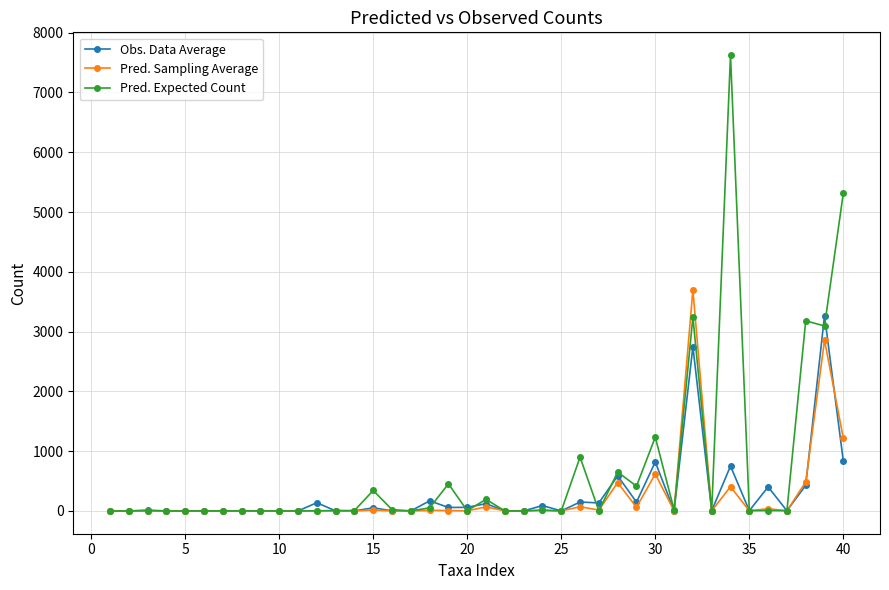

Which series has the largest range (max minus min)?

Pred. Expected Count